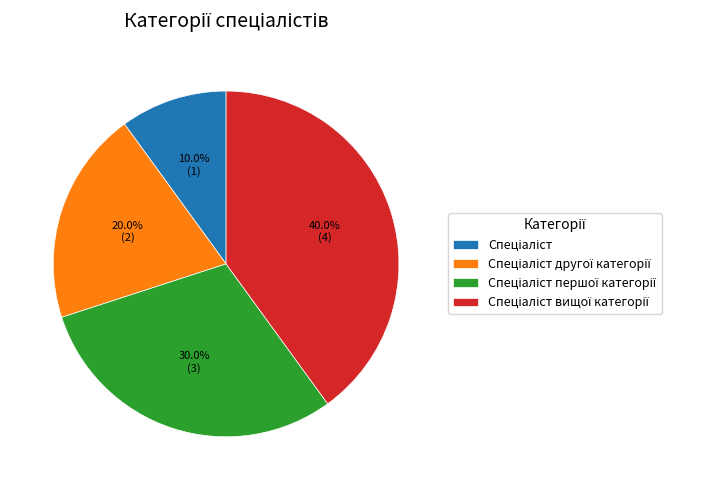

Does any single category account for the majority?

No